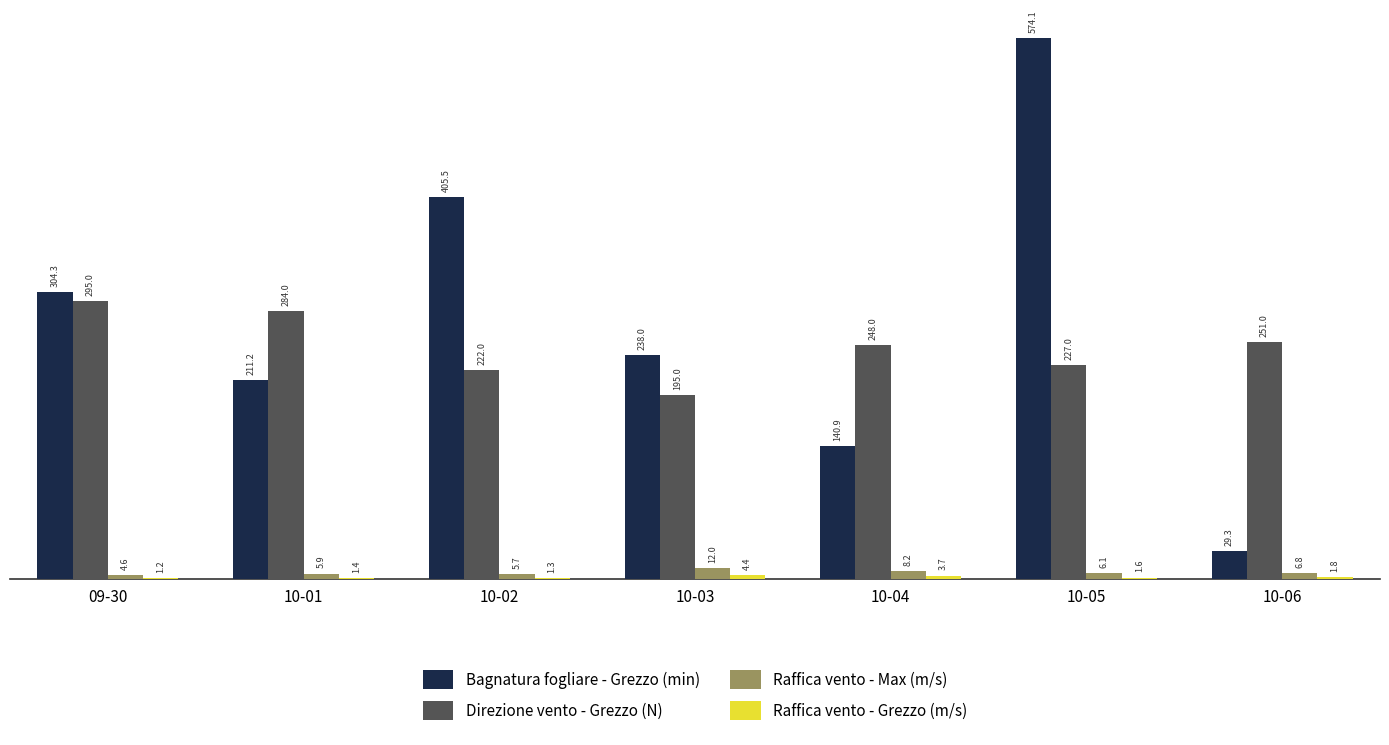

How many series are shown in this chart?

4